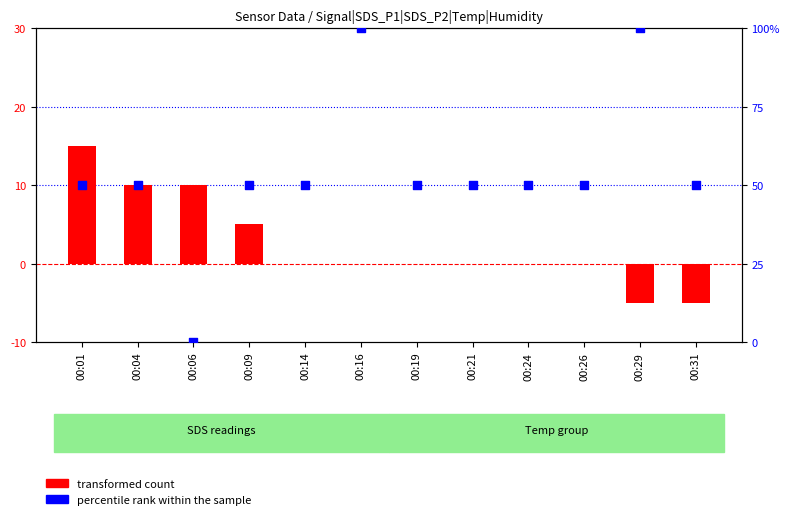

Which series has the largest total across all categories?

percentile rank within the sample (Signal)